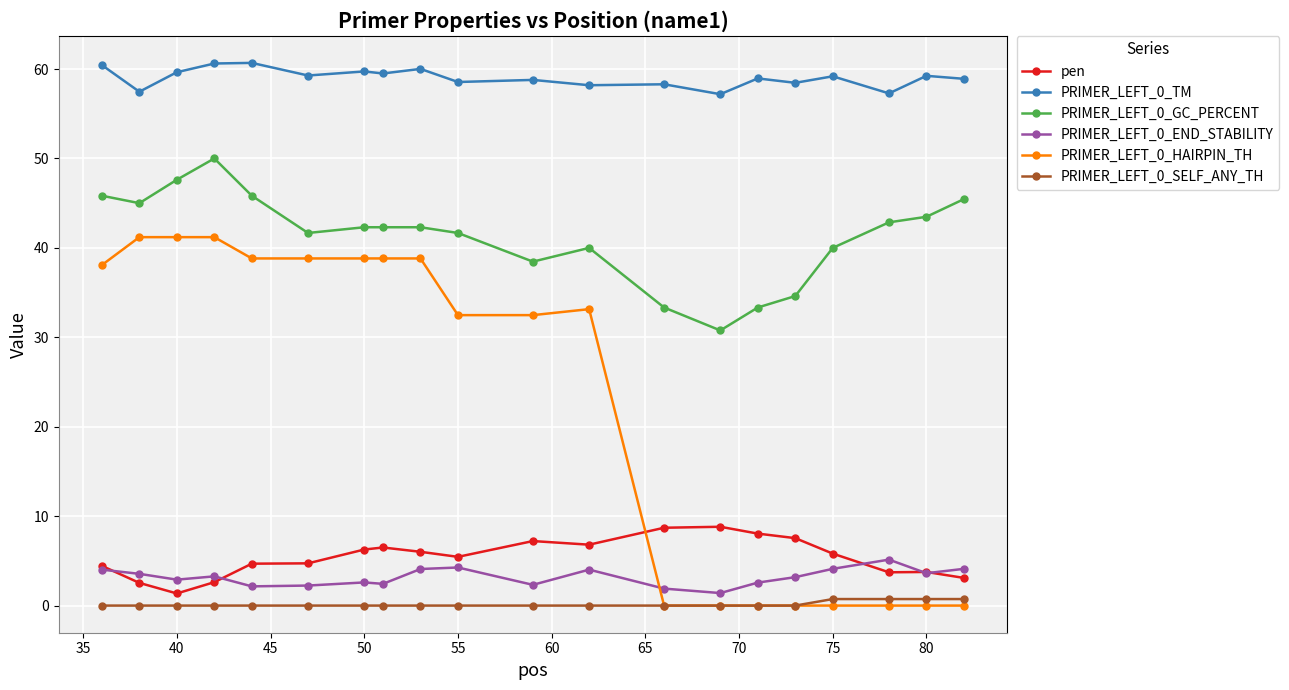

At how many categories does at least one series exceed 16?

20